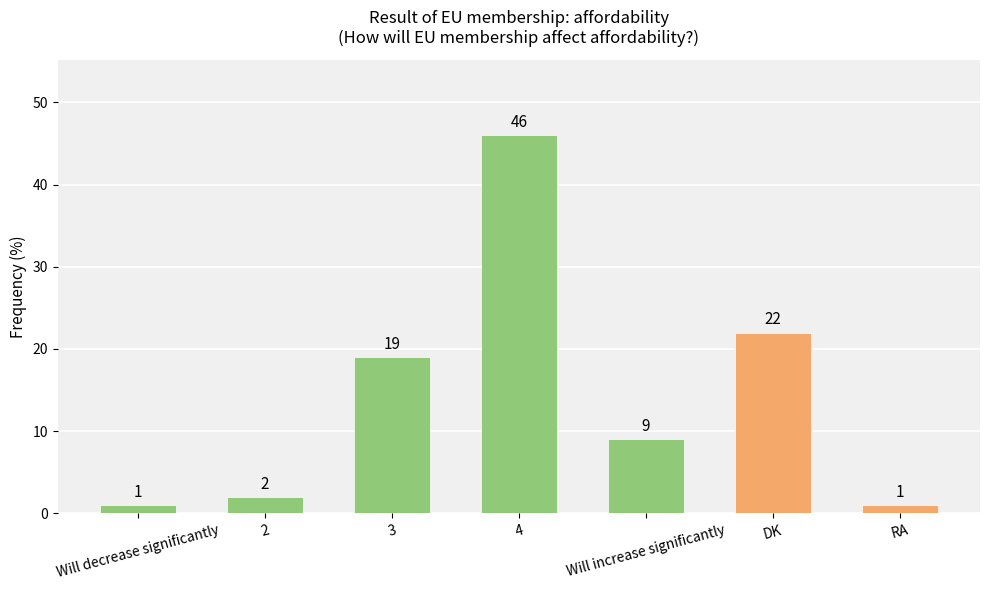

What is the average value?

14